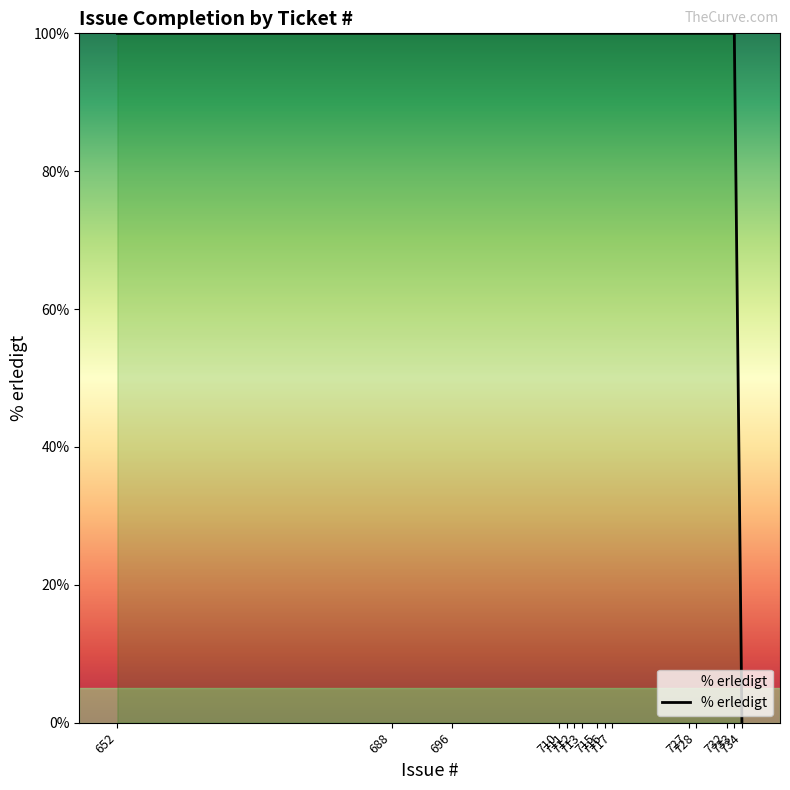

Does the chart display data point markers on the line(s)?

No